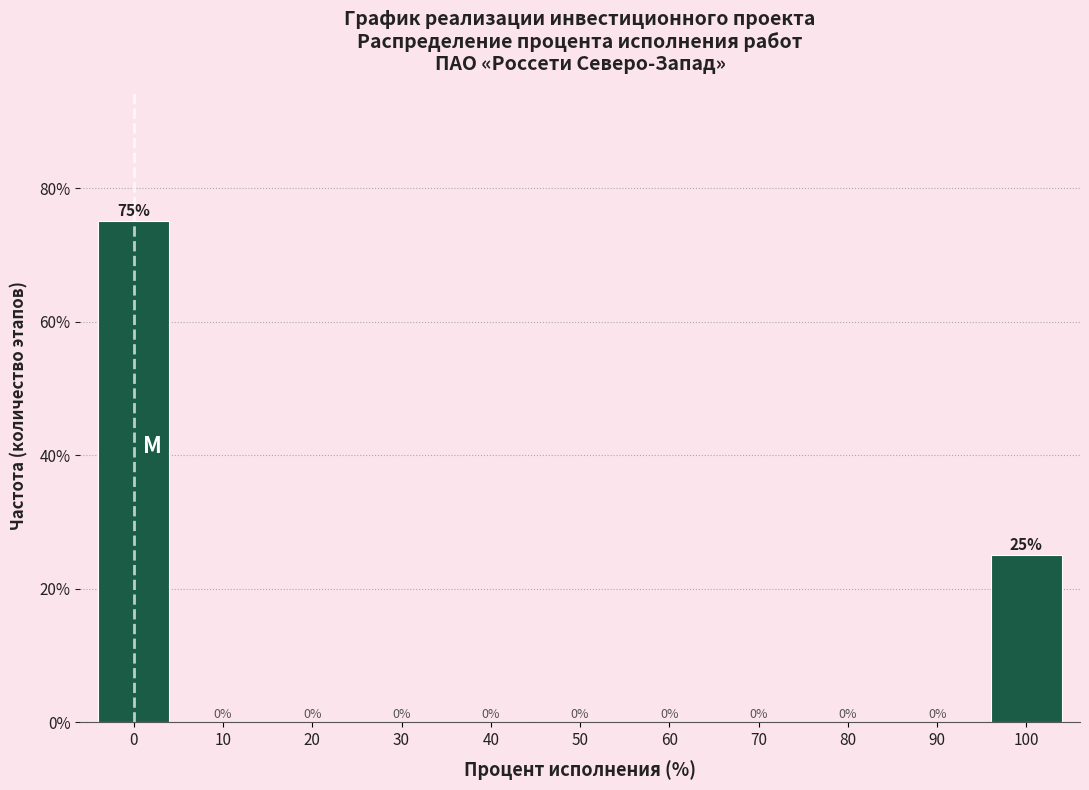

Reading left to right, list all the values displayed in this chart.

0=75	10=0	20=0	30=0	40=0	50=0	60=0	70=0	80=0	90=0	100=25